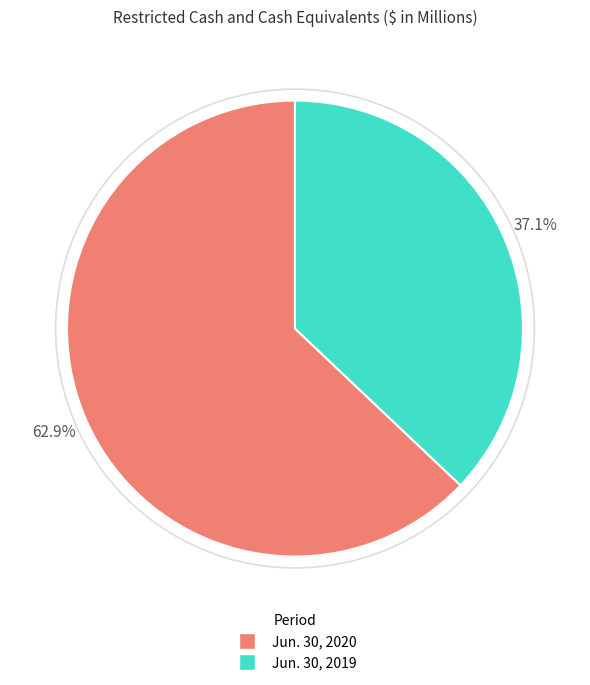

Is it true that Jun. 30, 2020 is 63% of the pie?

True